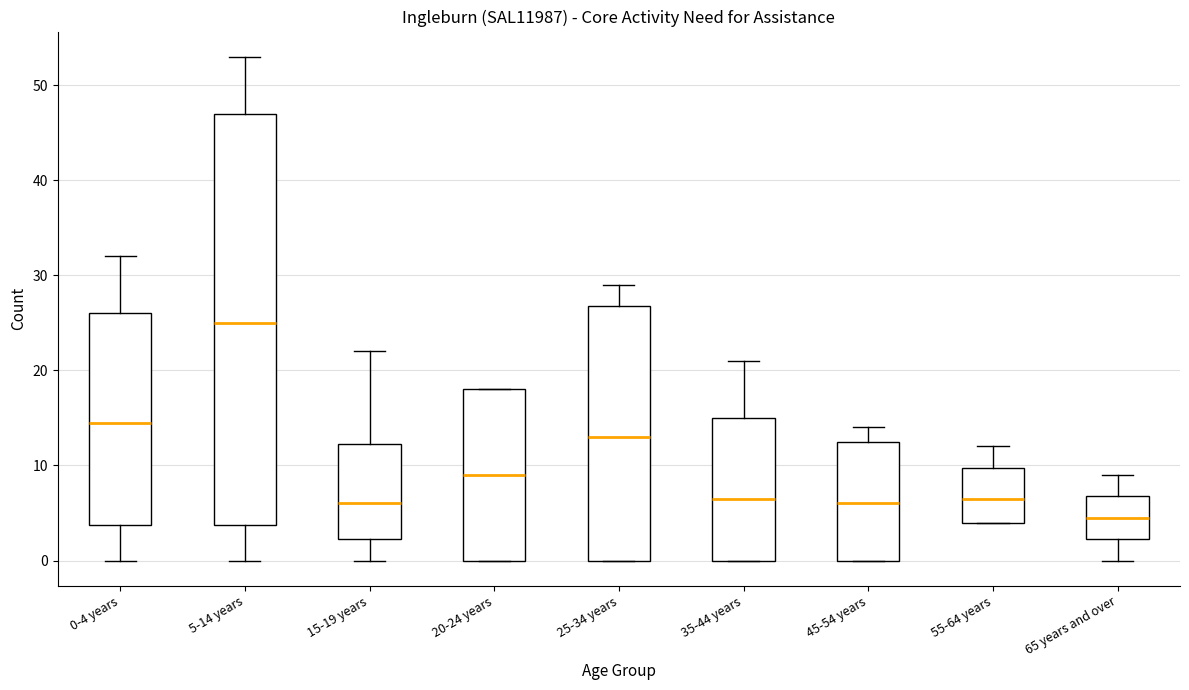

Reading left to right, read every box against the y-axis: the position of its median line, the range the box covers, and the ends of its whiskers. The values are not printed on the chart, so give them approximately, as read against the axis.

0-4 years: median 15, box 4 to 26, whiskers 0 to 32
5-14 years: median 25, box 4 to 47, whiskers 0 to 53
15-19 years: median 6, box 2 to 12, whiskers 0 to 22
20-24 years: median 9, box 0 to 18, whiskers 0 to 18
25-34 years: median 13, box 0 to 27, whiskers 0 to 29
35-44 years: median 7, box 0 to 15, whiskers 0 to 21
45-54 years: median 6, box 0 to 13, whiskers 0 to 14
55-64 years: median 7, box 4 to 10, whiskers 4 to 12
65 years and over: median 5, box 2 to 7, whiskers 0 to 9